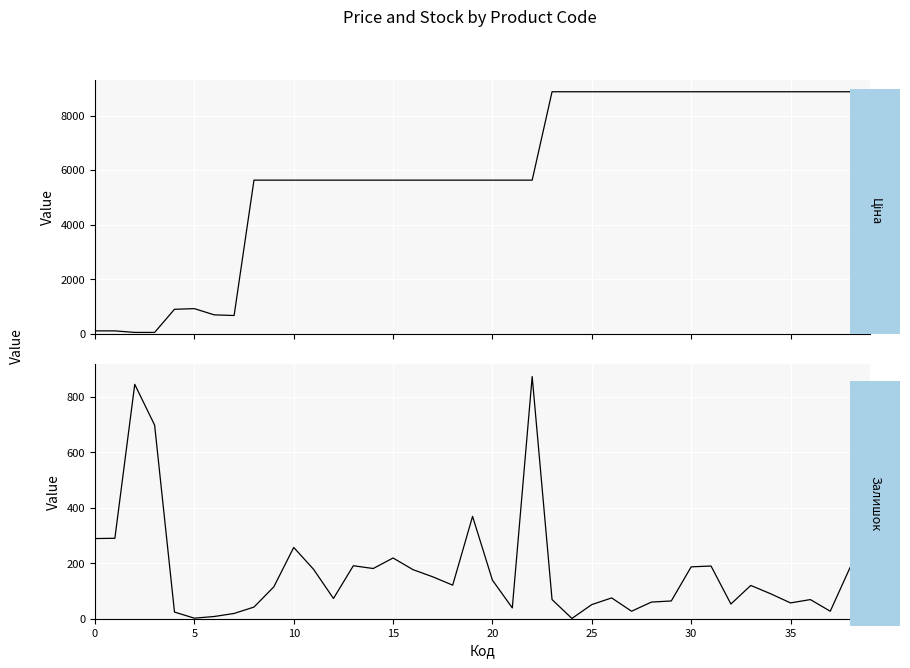

How many interior local peaks does the Ціна series have?

1